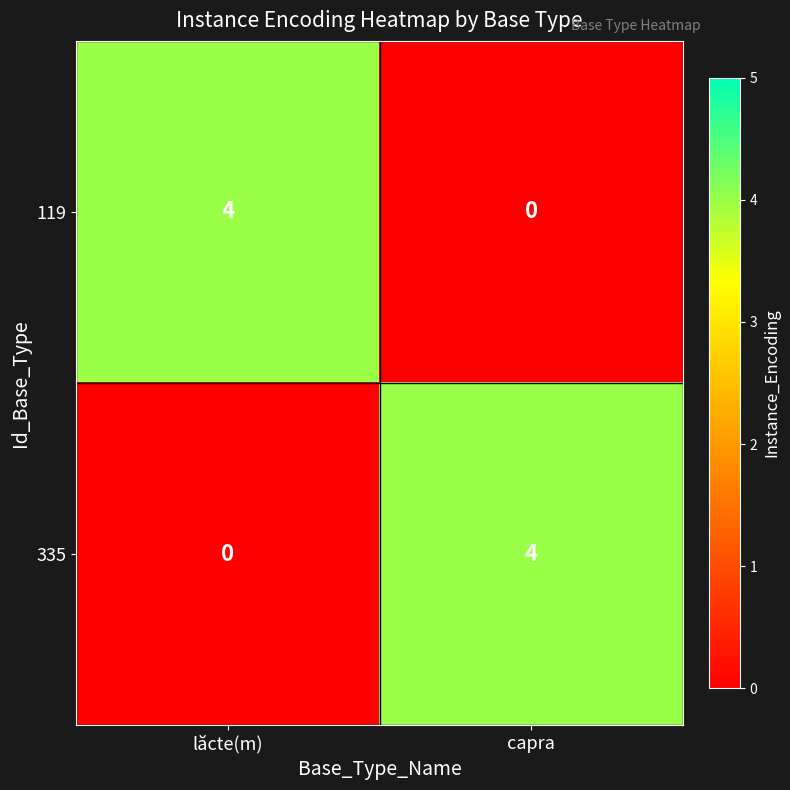

How many distinct data groups are displayed?

2